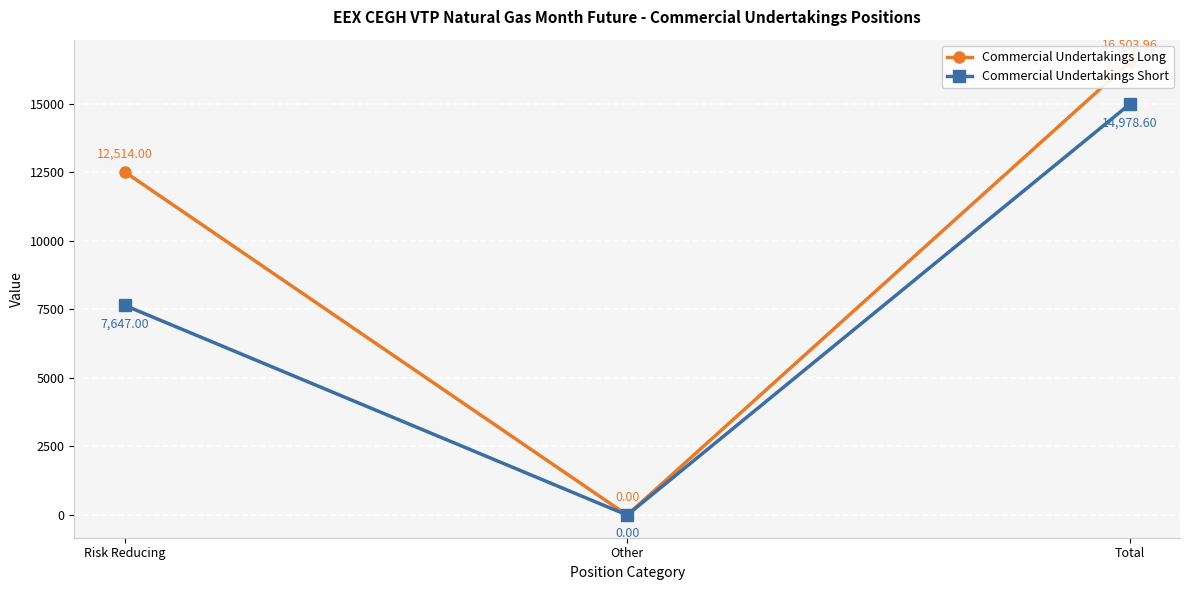

List the series in order of their overall mean, lowest first.

Commercial Undertakings Short, Commercial Undertakings Long